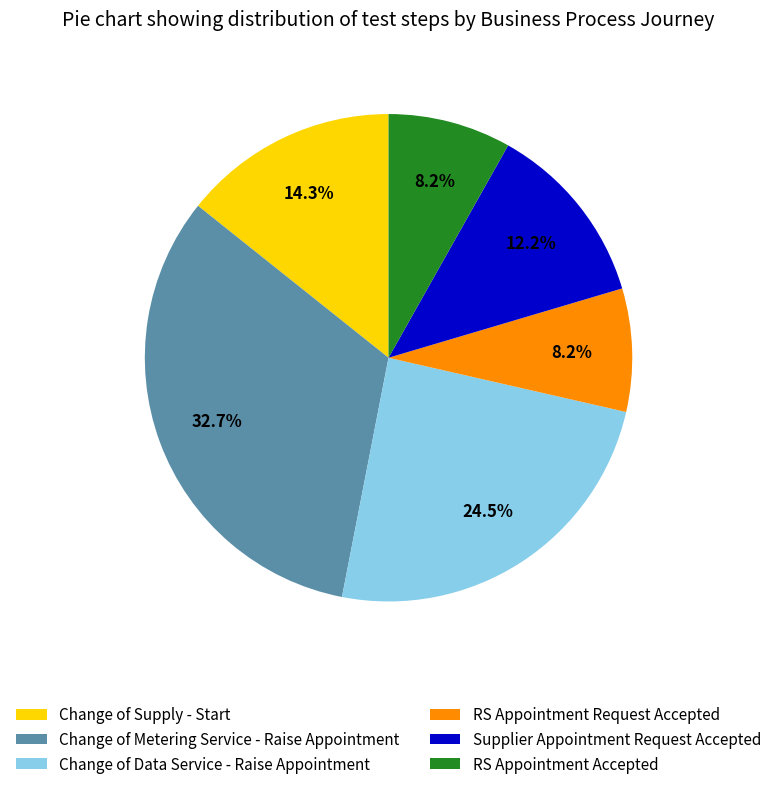

Approximately how many times larger is the value at RS Appointment Accepted compared to Change of Supply - Start?

0.6